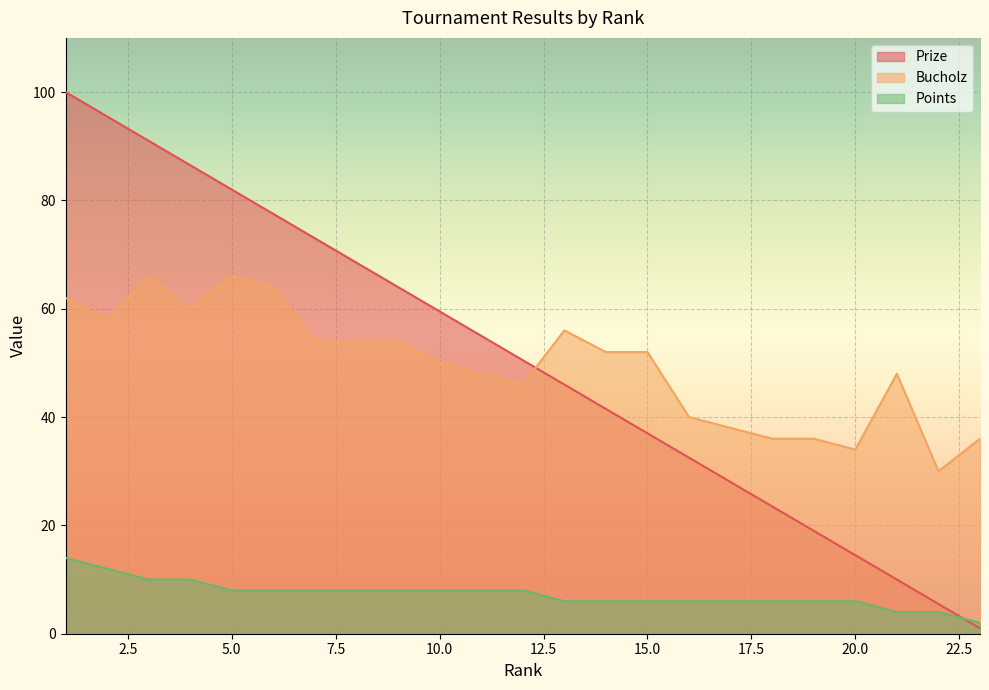

Count the number of categories in the chart.

23